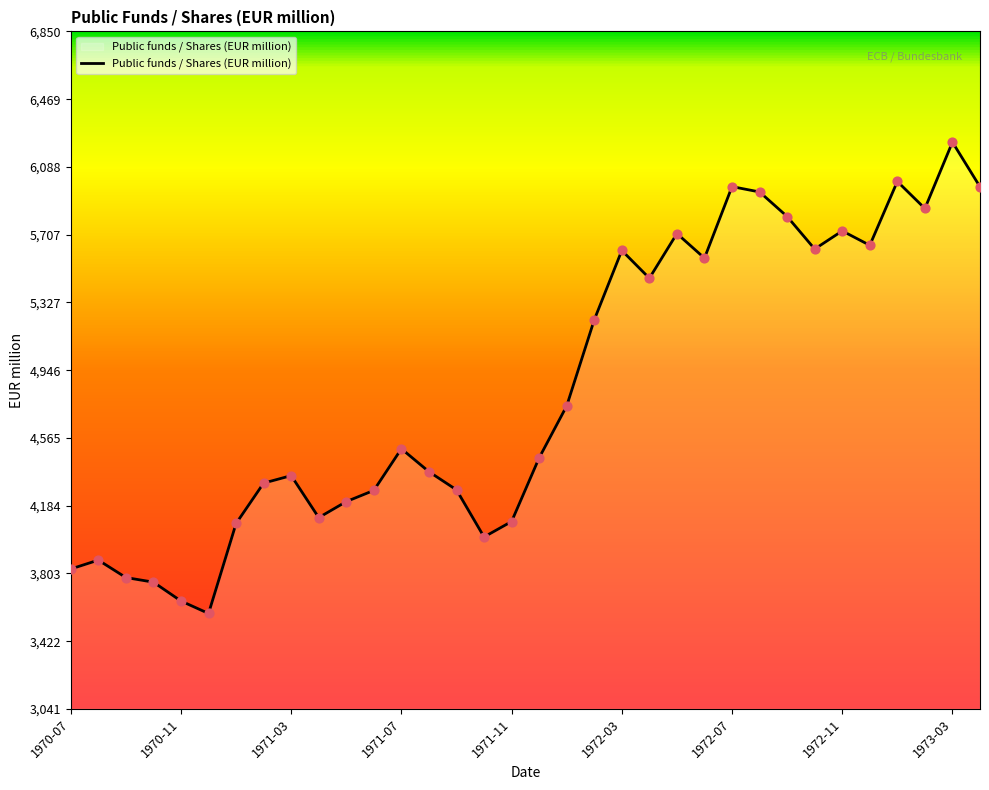

What is the difference between the maximum and minimum values?

2650